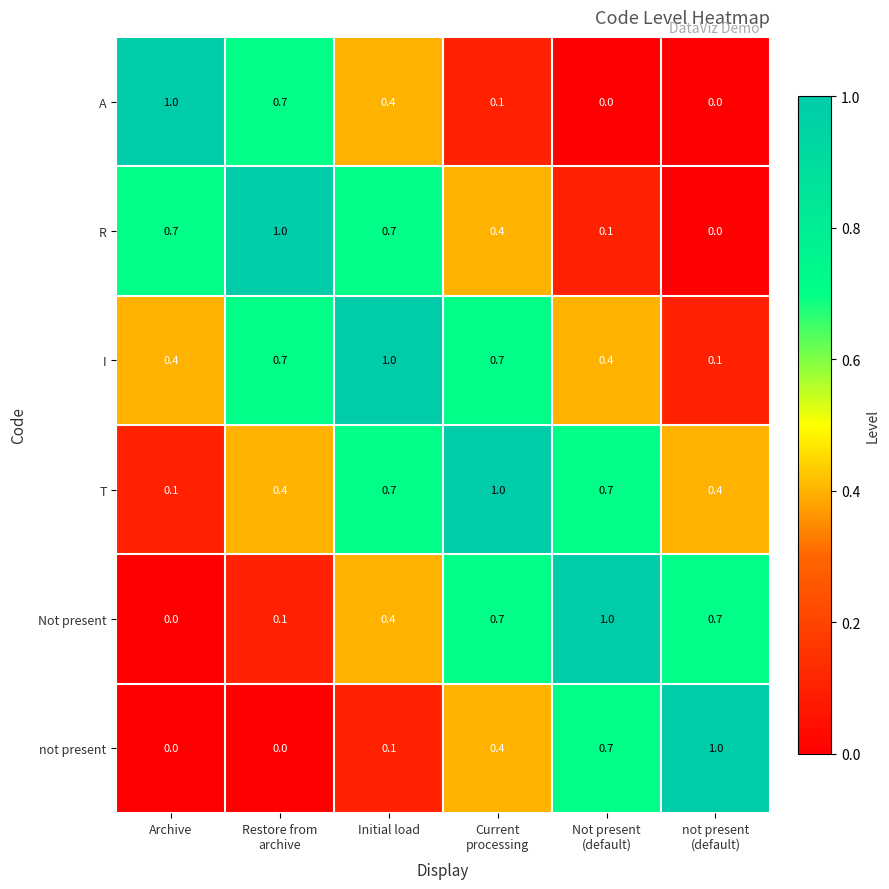

The value of Not present at Archive is -0.3. True or false?

False